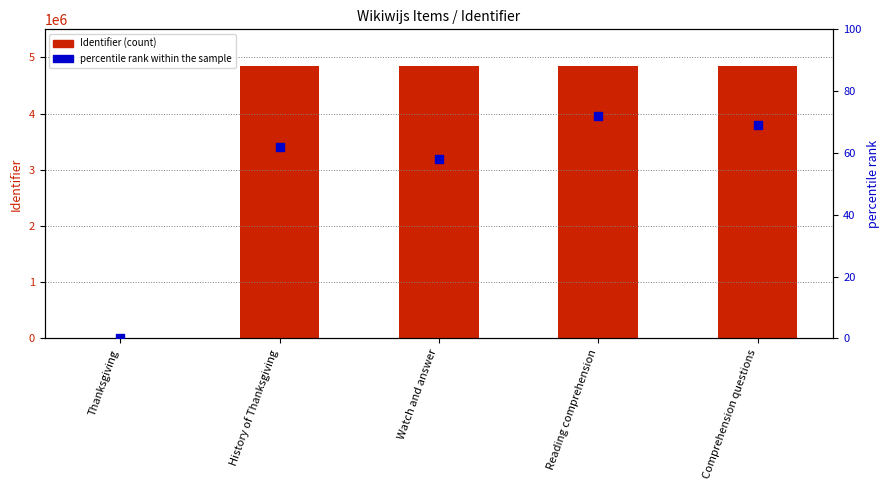

Which series has the largest Y range (max minus min)?

Identifier